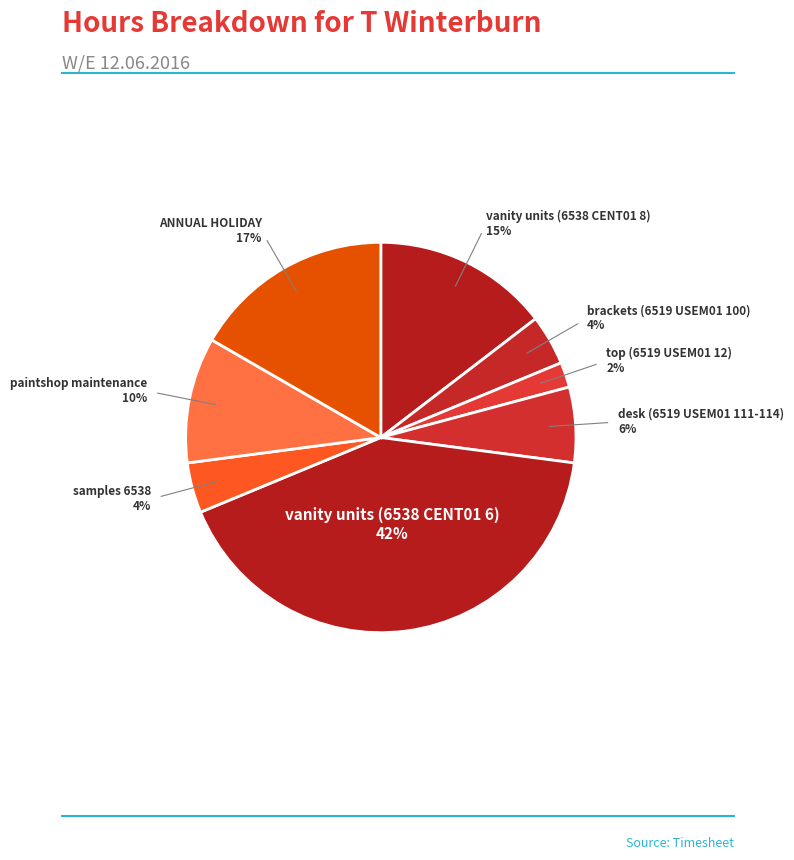

Is there a majority slice in this chart?

No